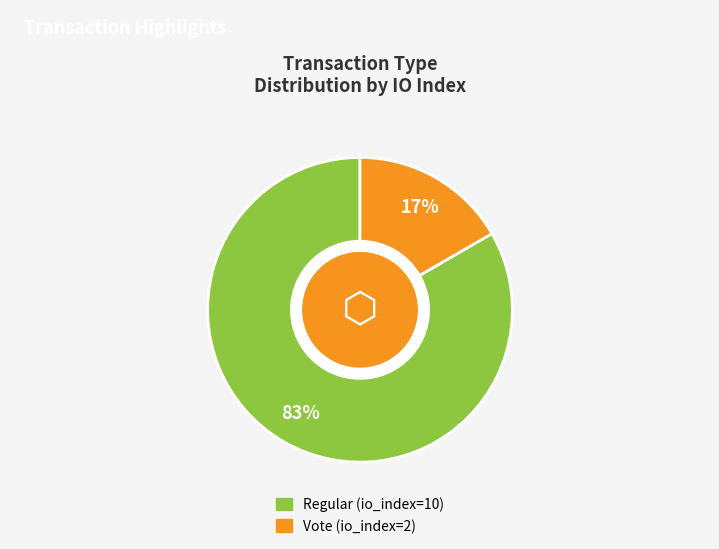

Which category has the biggest portion of the pie?

Regular (io_index=10)